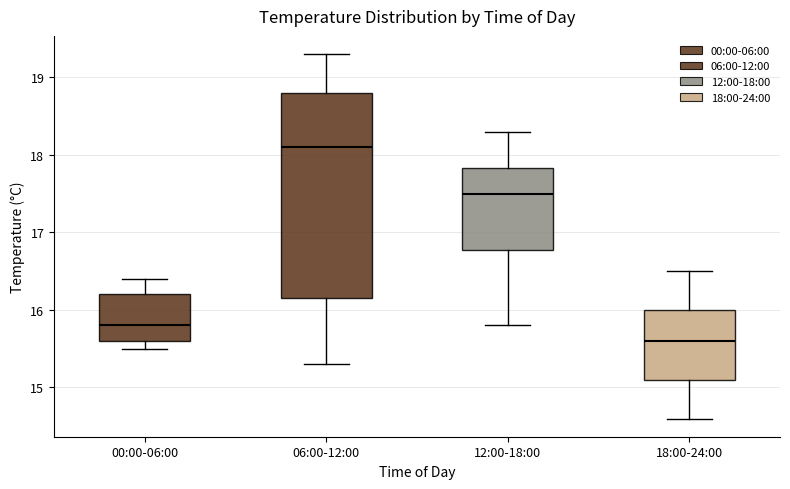

Which box has the lowest median line?

18:00-24:00